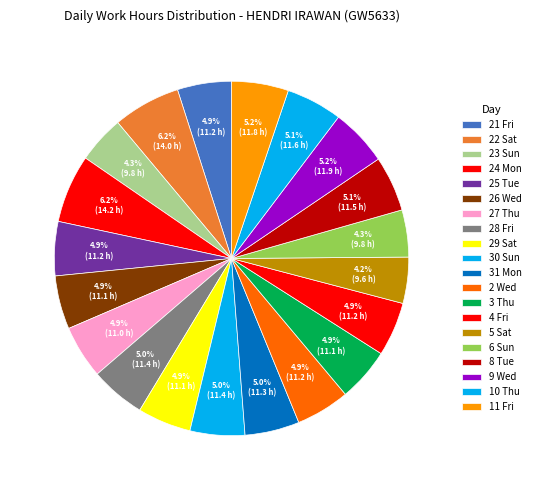

Is it true that 3 Thu is 1% of the pie?

False